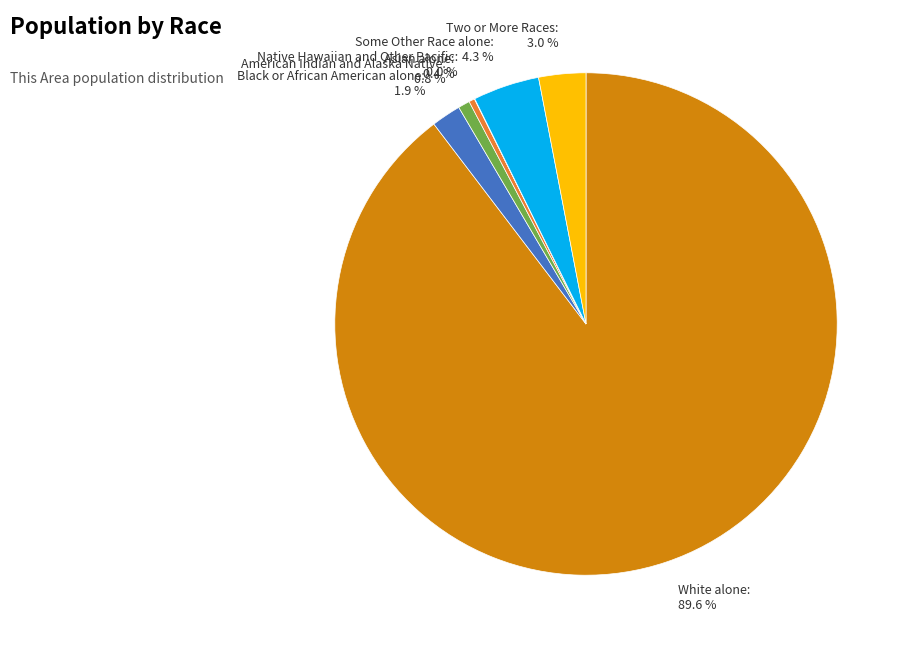

To the nearest percent, what percentage of the pie is Some Other Race alone?

4%